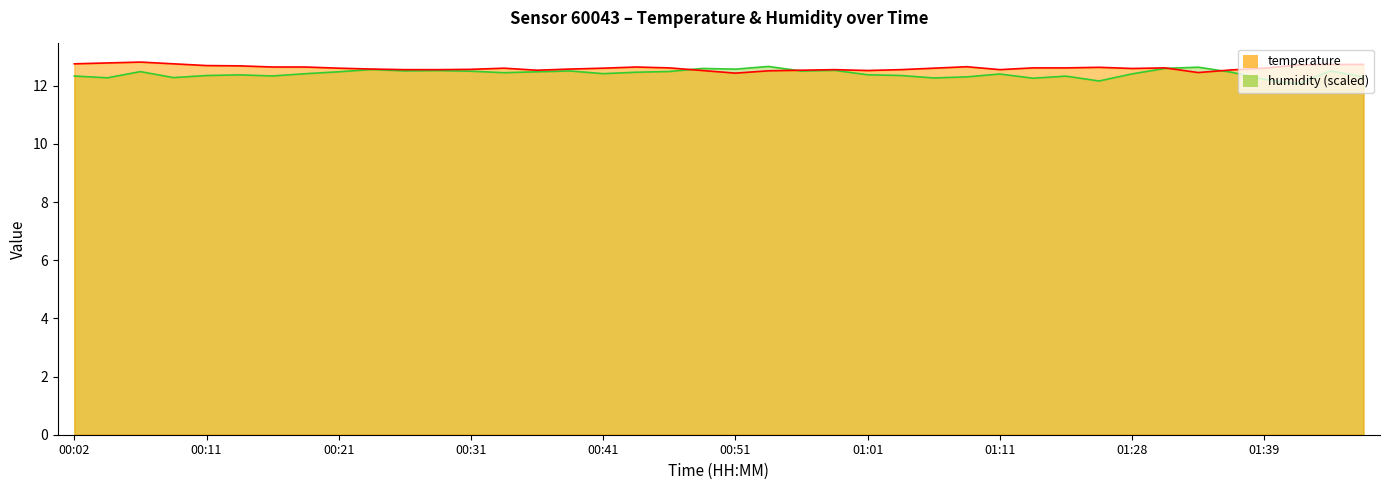

How many temperature values are between 12 and 13?

40